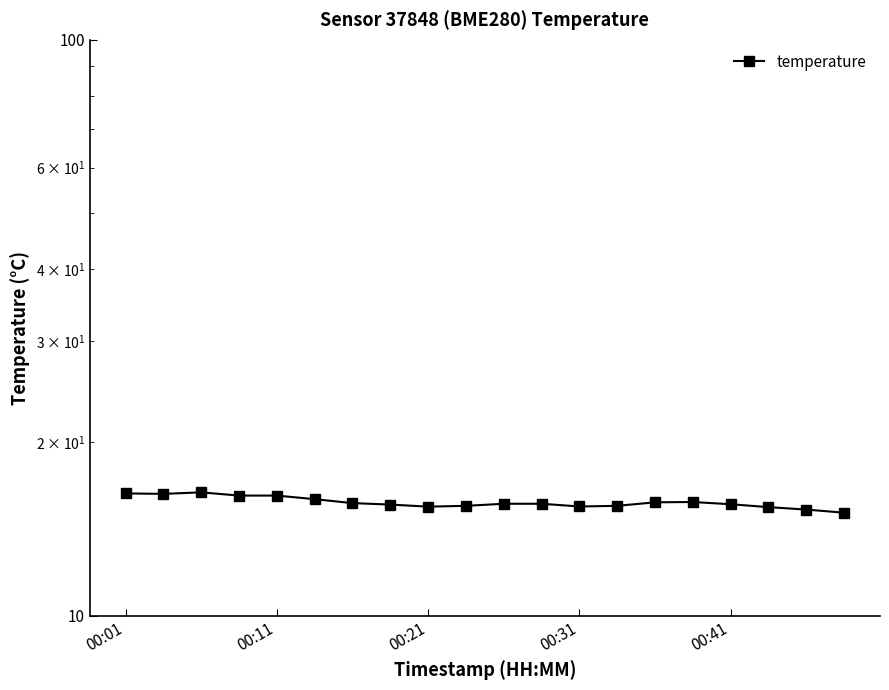

What is the difference between the second highest and minimum values?

1.2